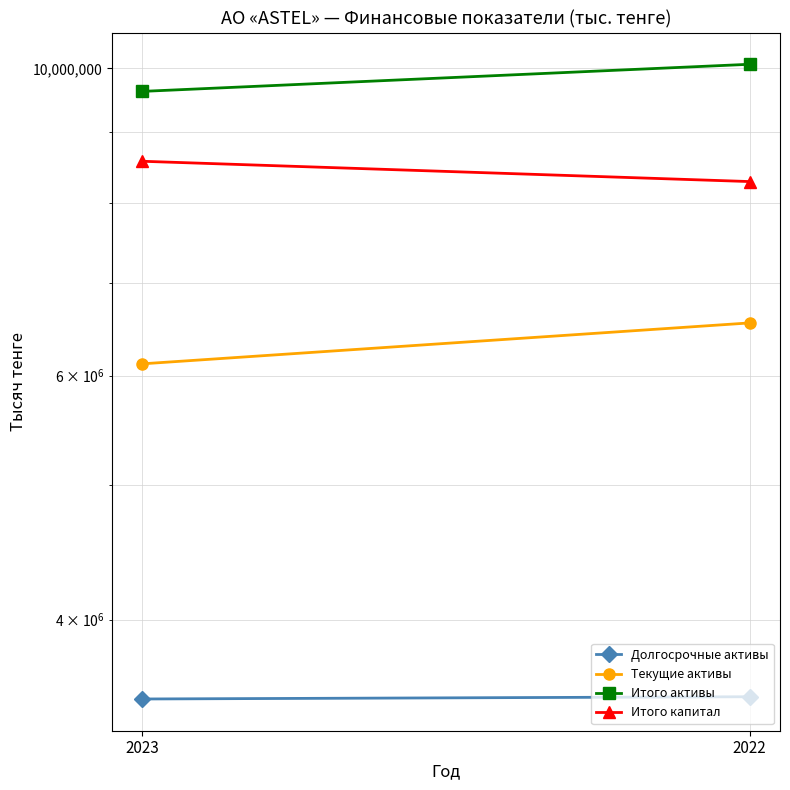

Reading left to right, list all the values displayed in this chart.

Долгосрочные активы: 3505303	3518458
Текущие активы: 6119191	6549744
Итого активы: 9624494	10068202
Итого капитал: 8568971	8284602